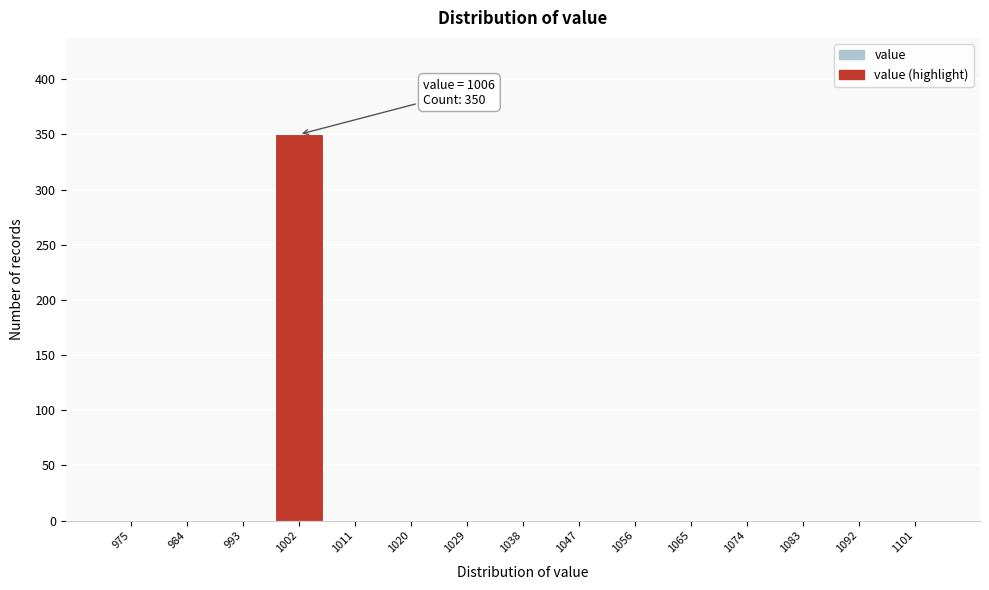

Reading left to right, transcribe all the data shown in this chart.

975=0	984=0	993=0	1002=350	1011=0	1020=0	1029=0	1038=0	1047=0	1056=0	1065=0	1074=0	1083=0	1092=0	1101=0